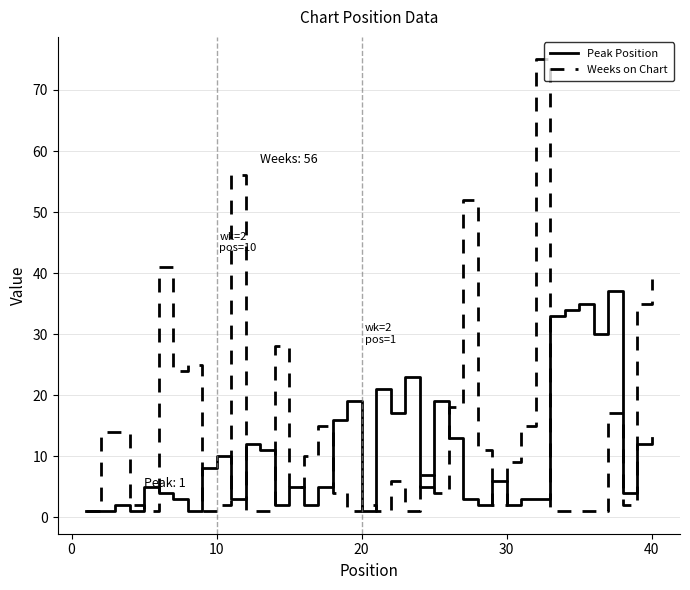

True or false: Weeks on Chart and Peak Position cross at least once.

True